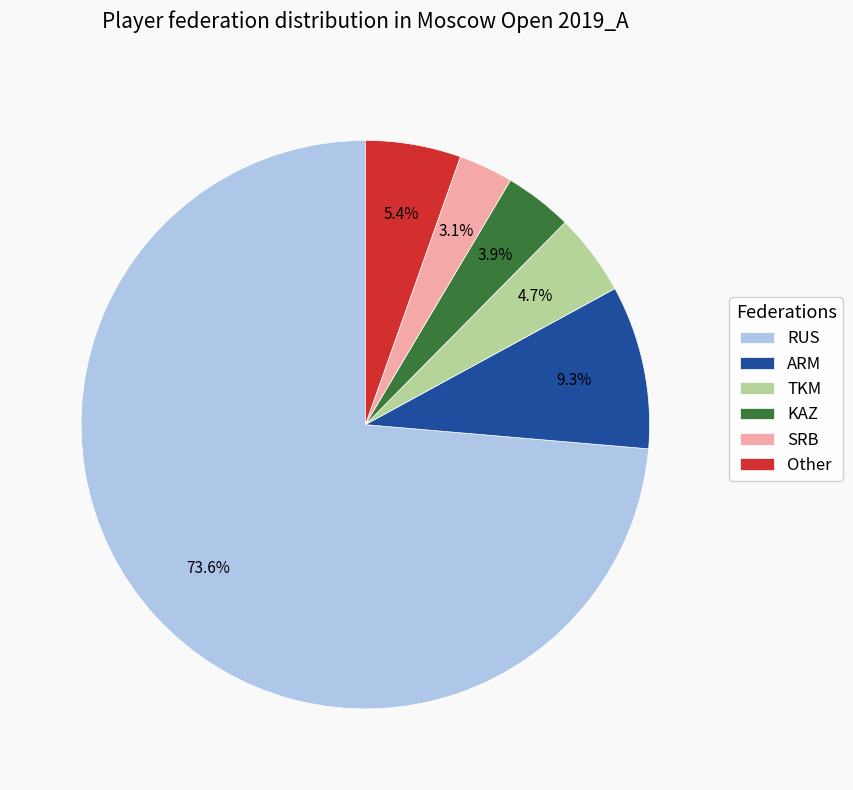

What portion of the pie excludes ARM?

90.7%